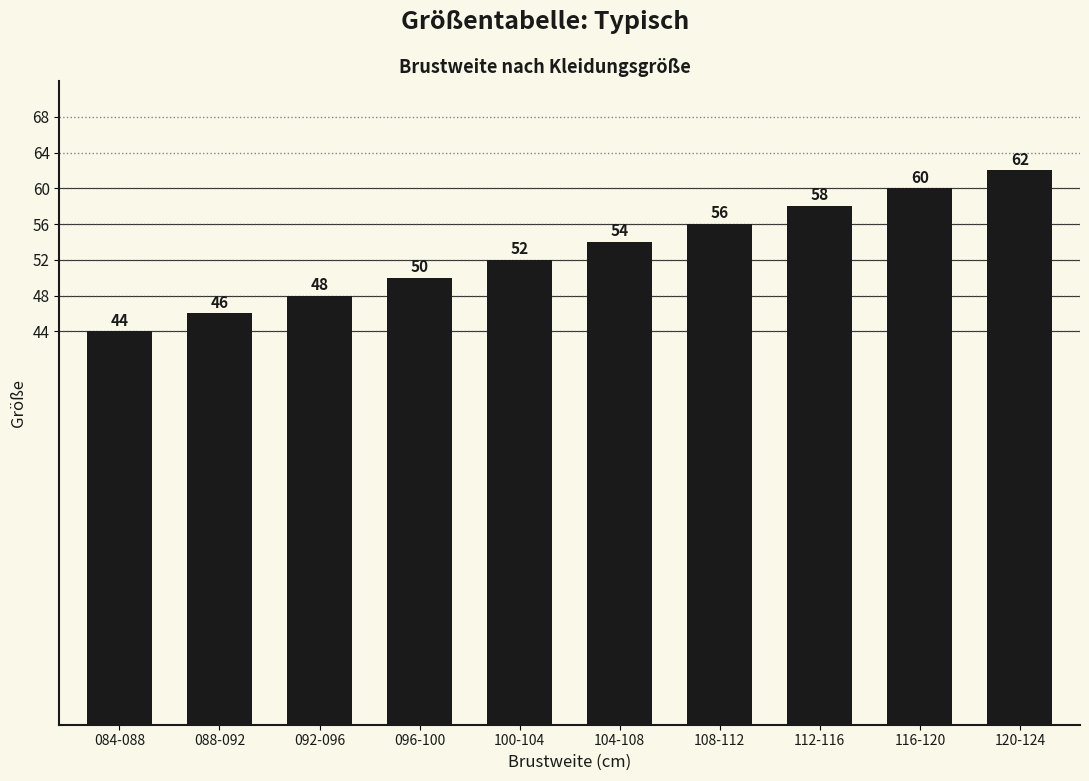

Where is the data nearest to the value 53?

100-104